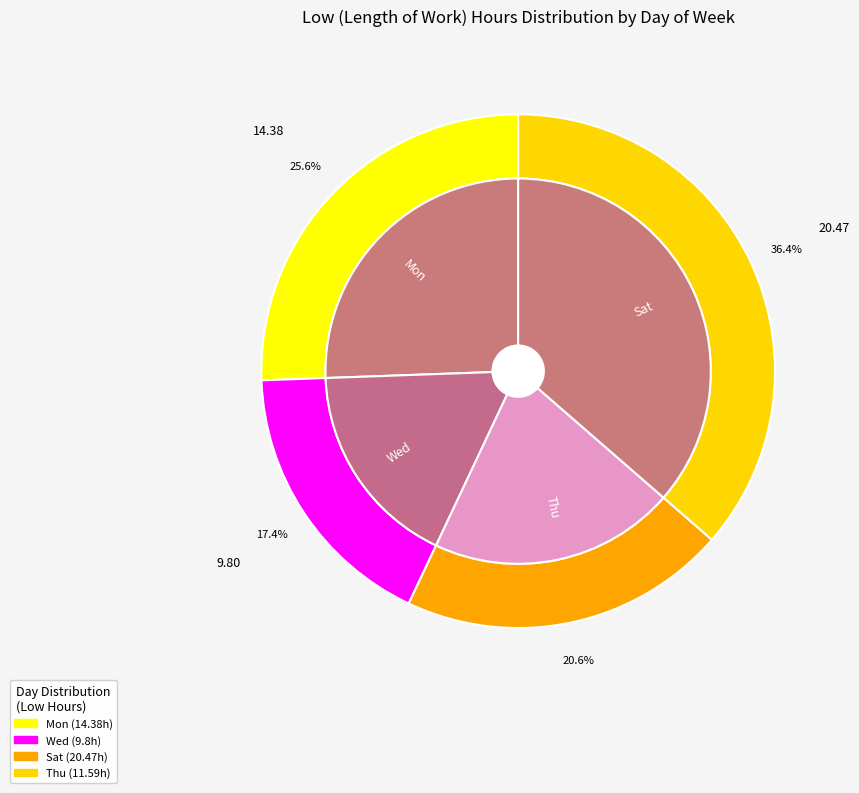

Is 34 the majority of the pie?

No